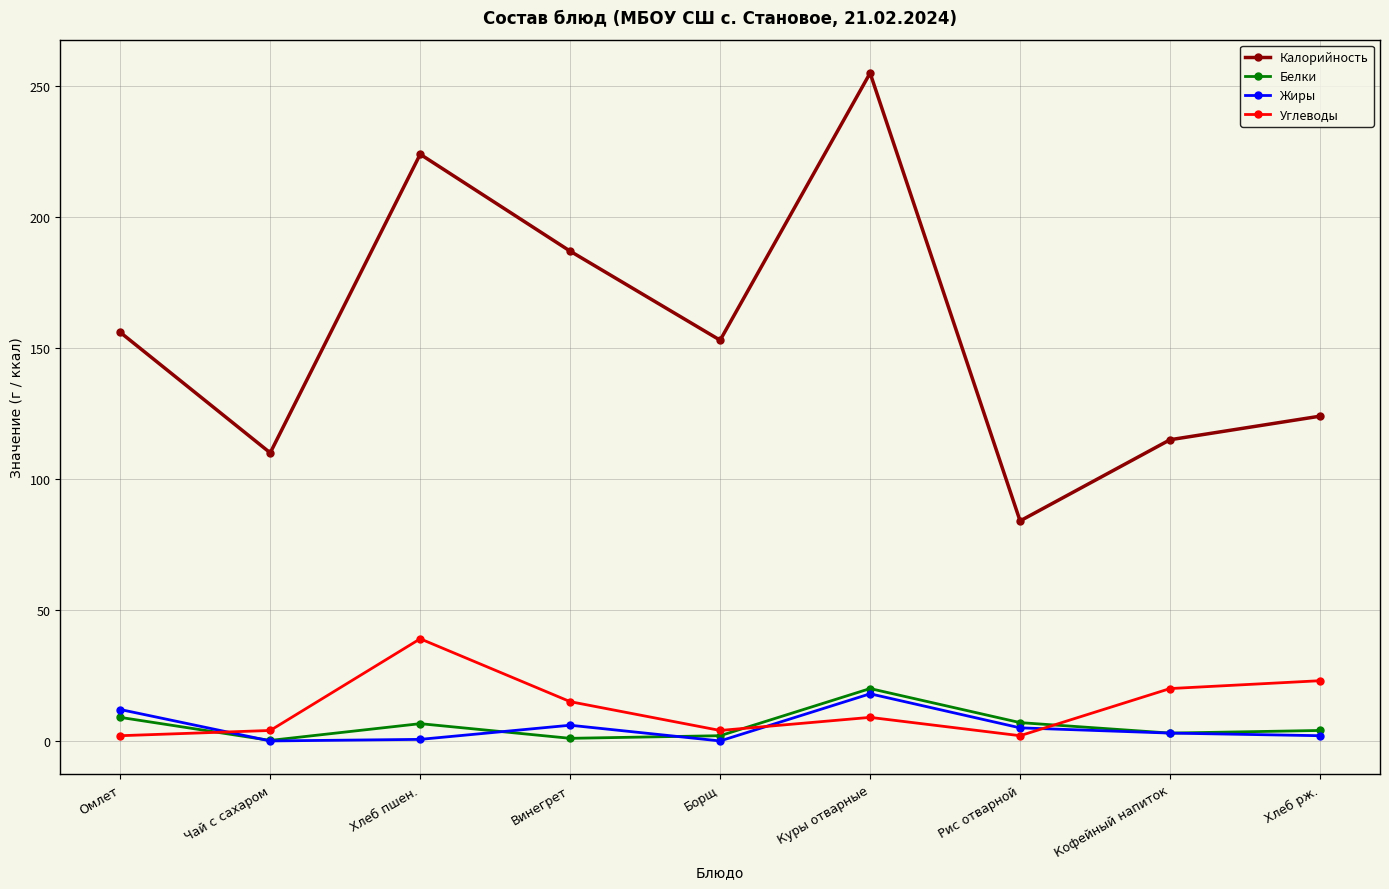

What is the total value across all series at Хлеб пшен.?

270.2